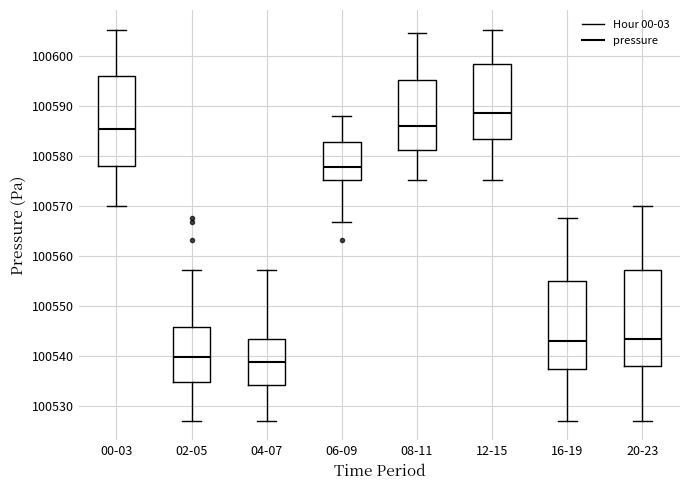

Where does the lower whisker of the box for 02-05 end on the y-axis? The values are not printed on the chart, so give them approximately, as read against the axis.

100527